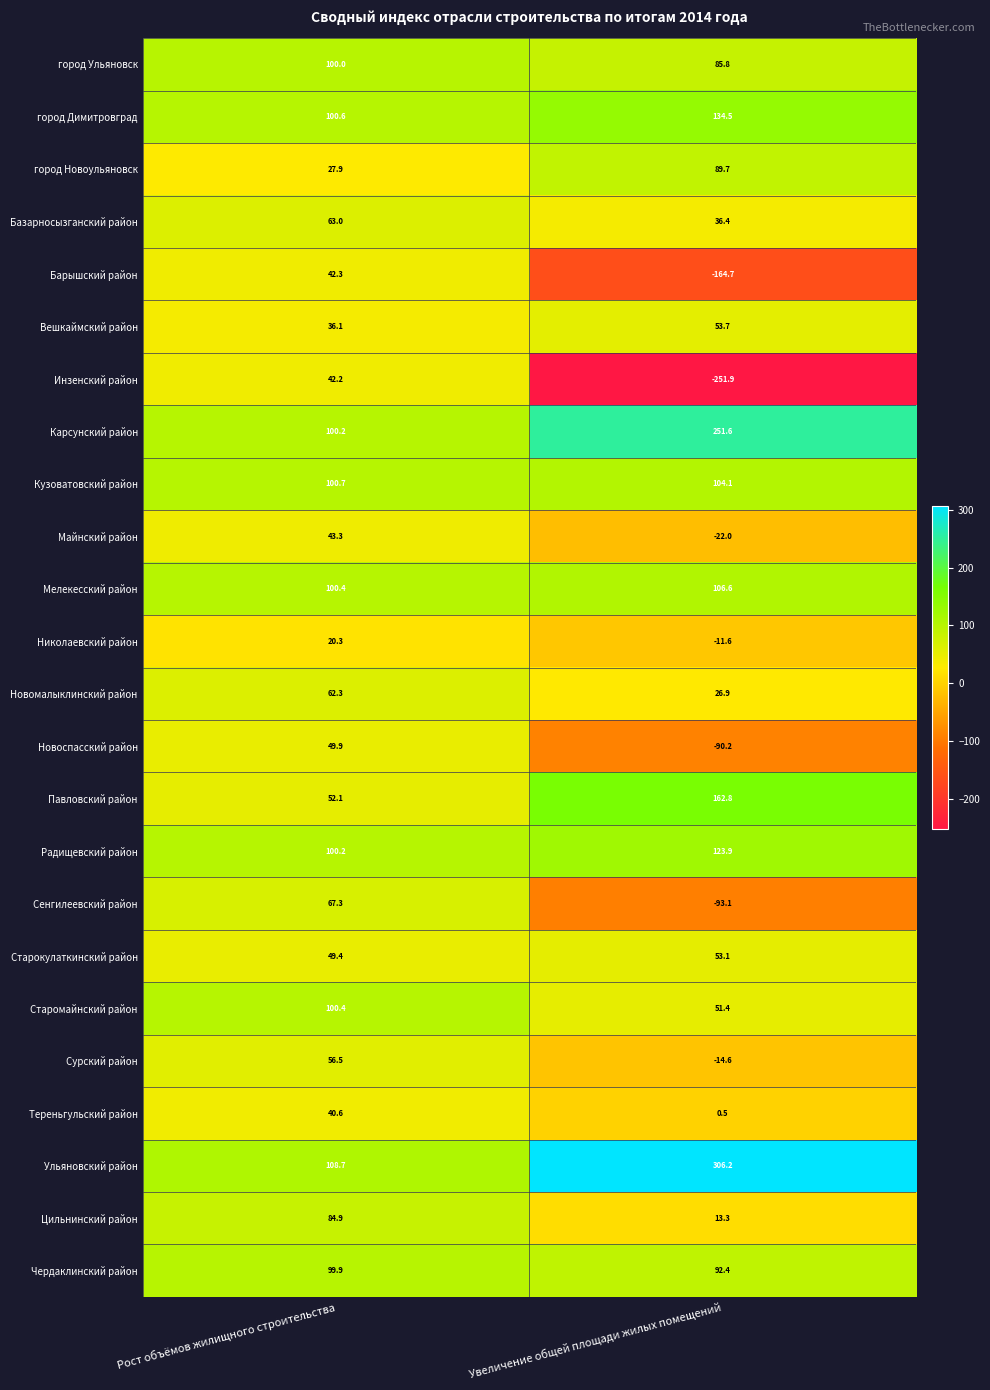

What is the average value of the Цильнинский район series?

49.1